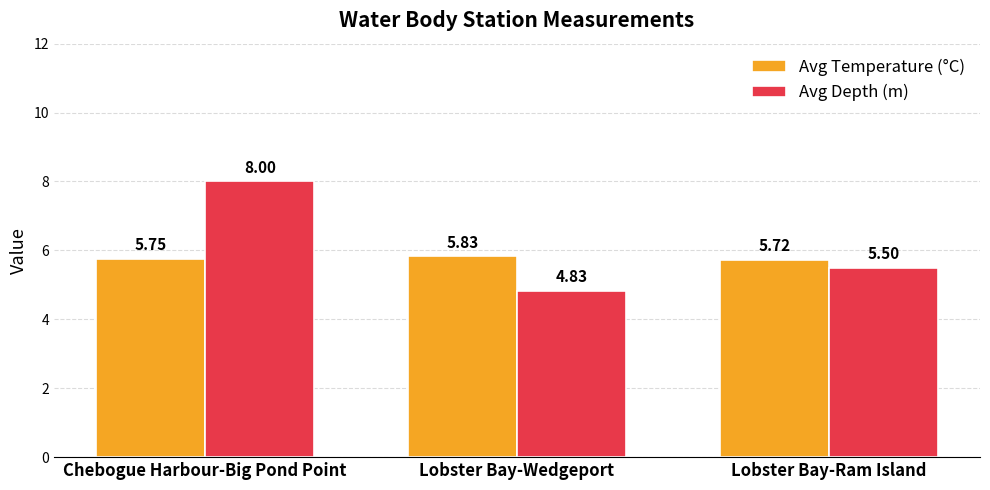

Is it true that Avg Depth (m) equals 2.7 at Lobster Bay-Ram Island?

False